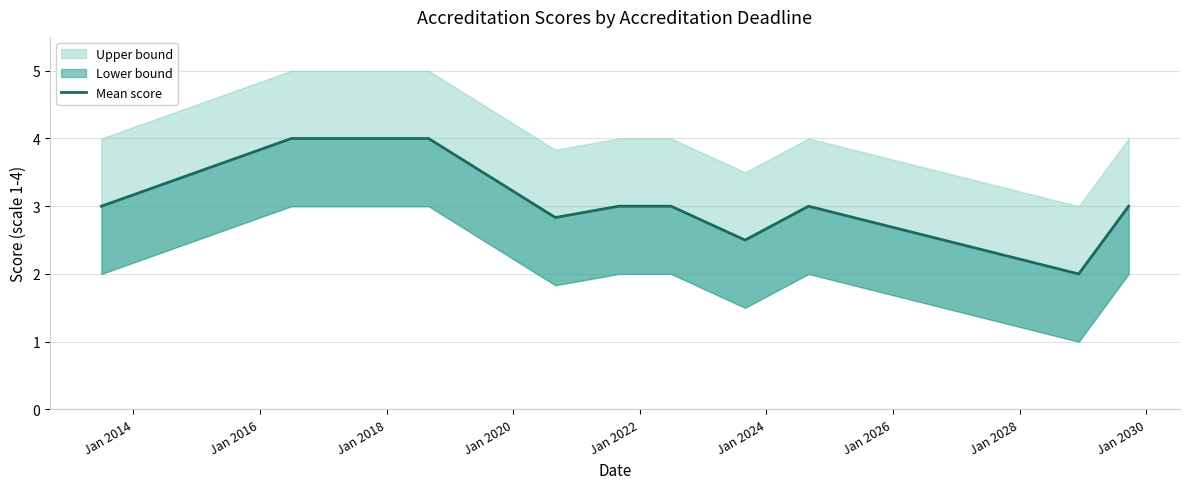

What is the value of the 8th point from the left?

3.0